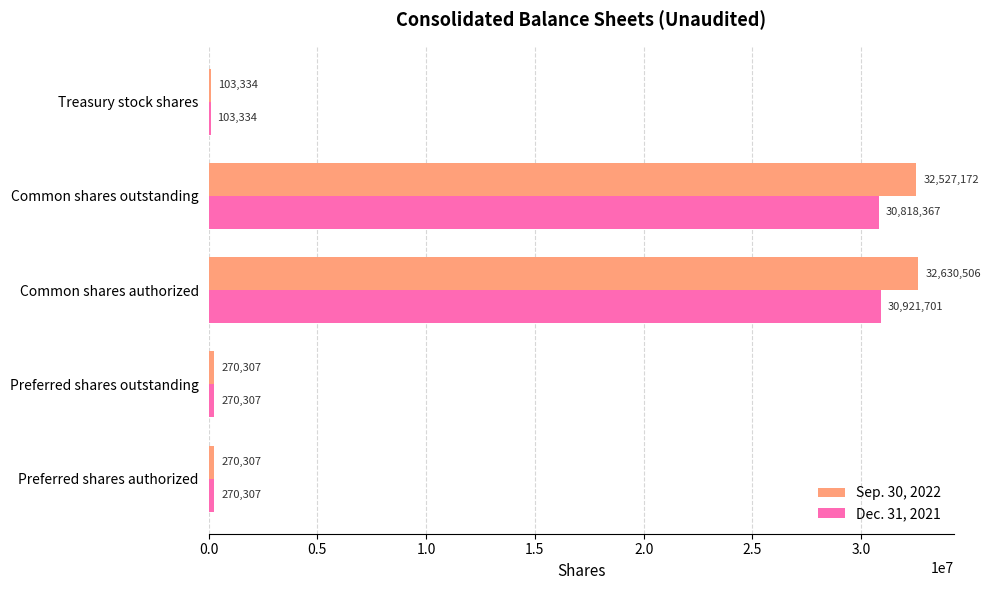

Which series has the widest spread of values?

Sep. 30, 2022